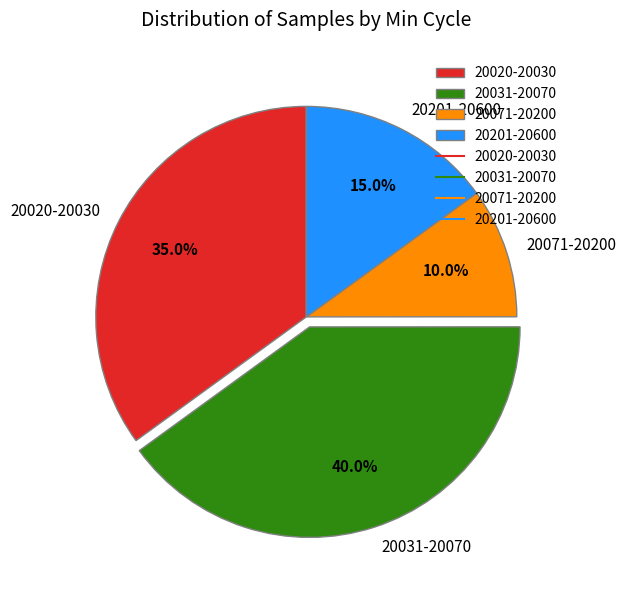

Does 20031-20070 represent more than half of the total?

No